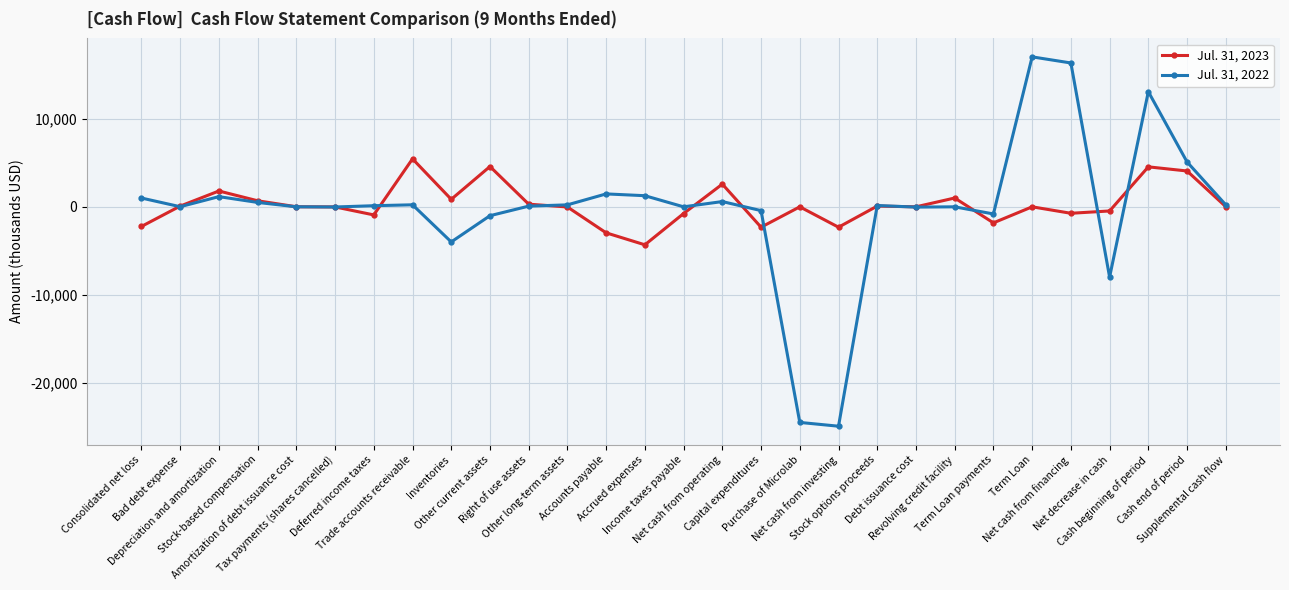

Which series has the largest range (max minus min)?

Jul. 31, 2022